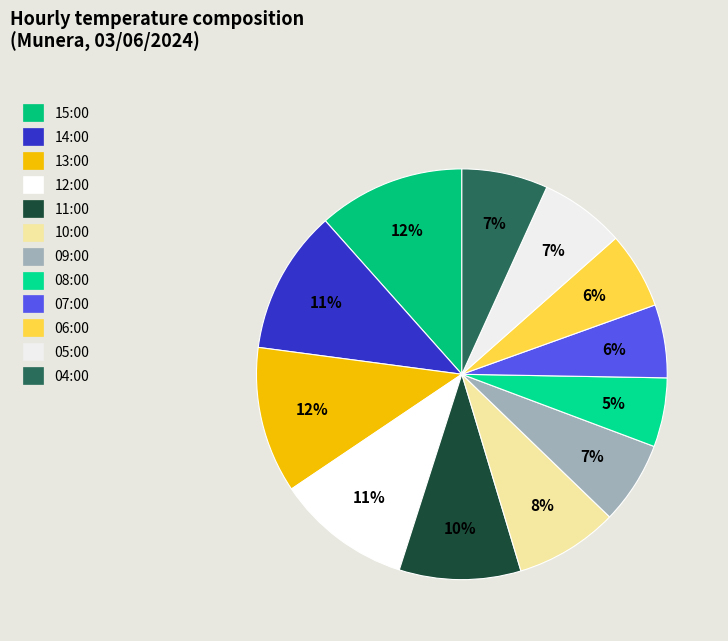

How many segments does this pie chart have?

12